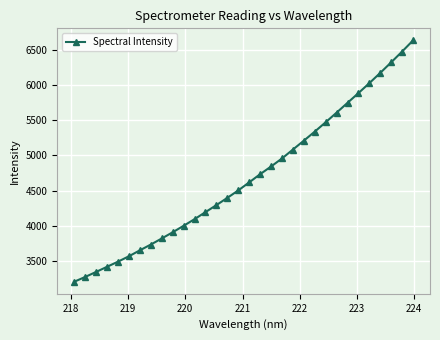

What is the greatest value displayed?

6641.7